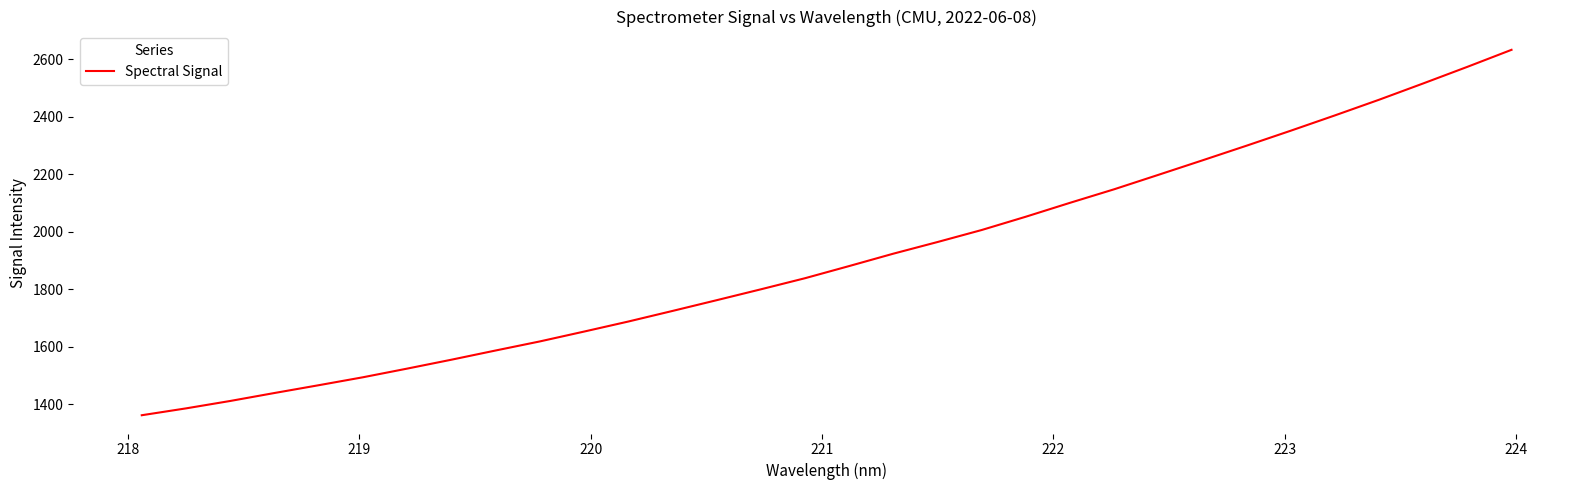

What is the greatest value displayed?

2633.5